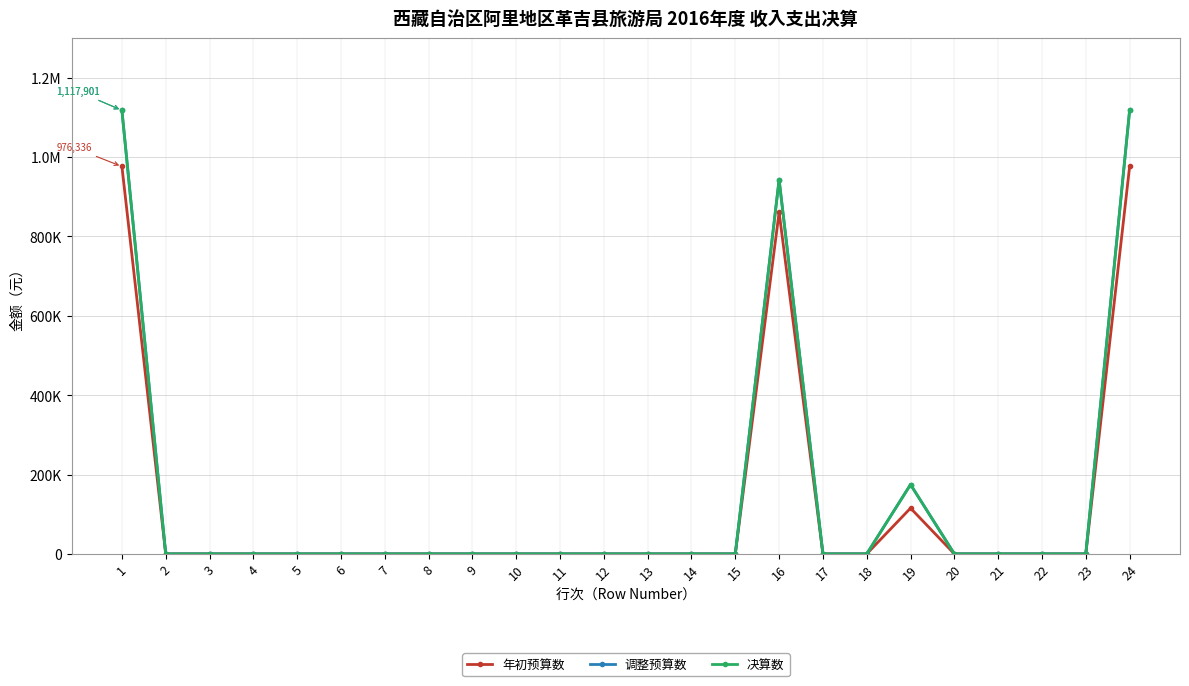

What is the difference between the maximum and minimum values in the 决算数 series?

1117902.0